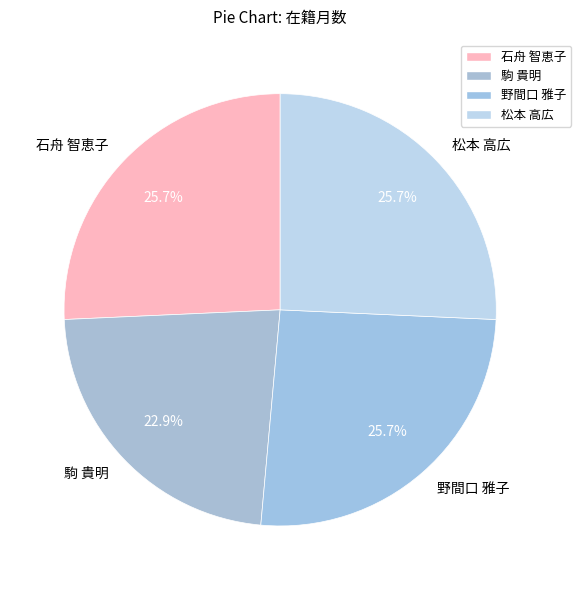

Does any single category account for the majority?

No